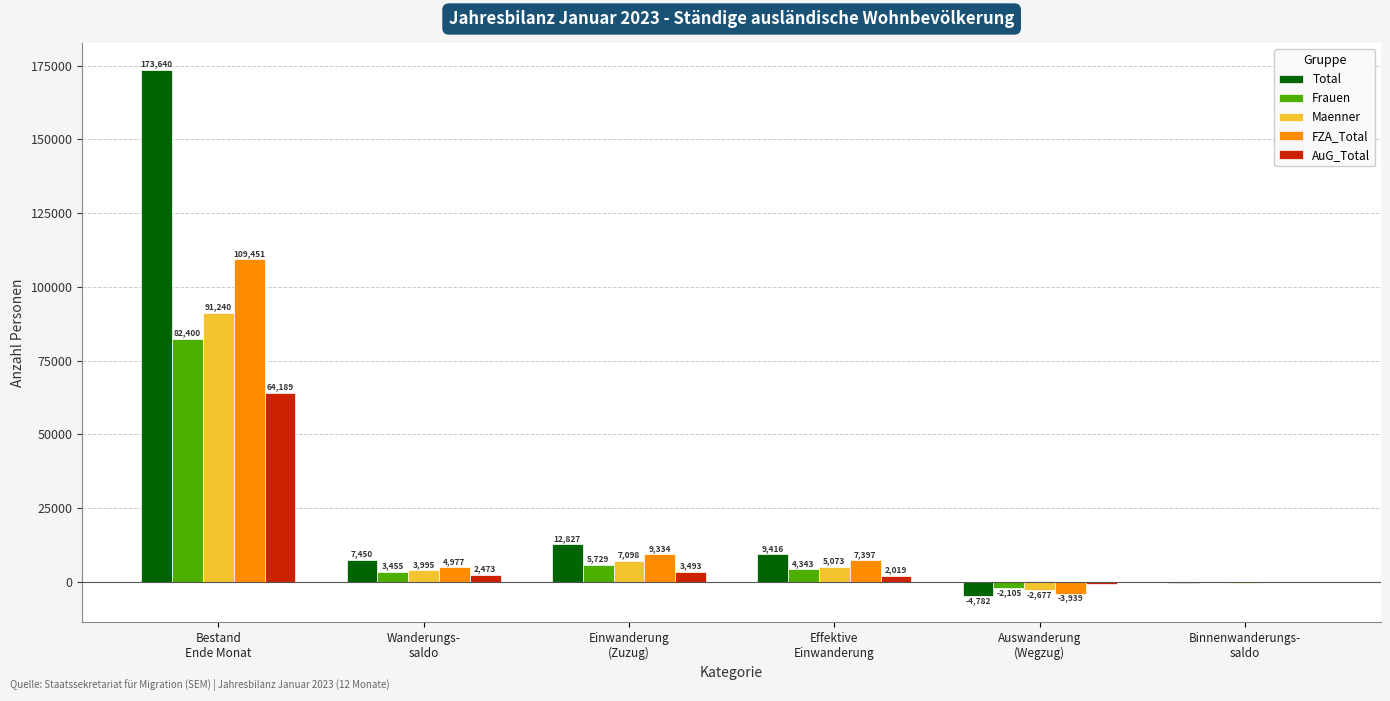

What is the maximum value for Frauen?

82400